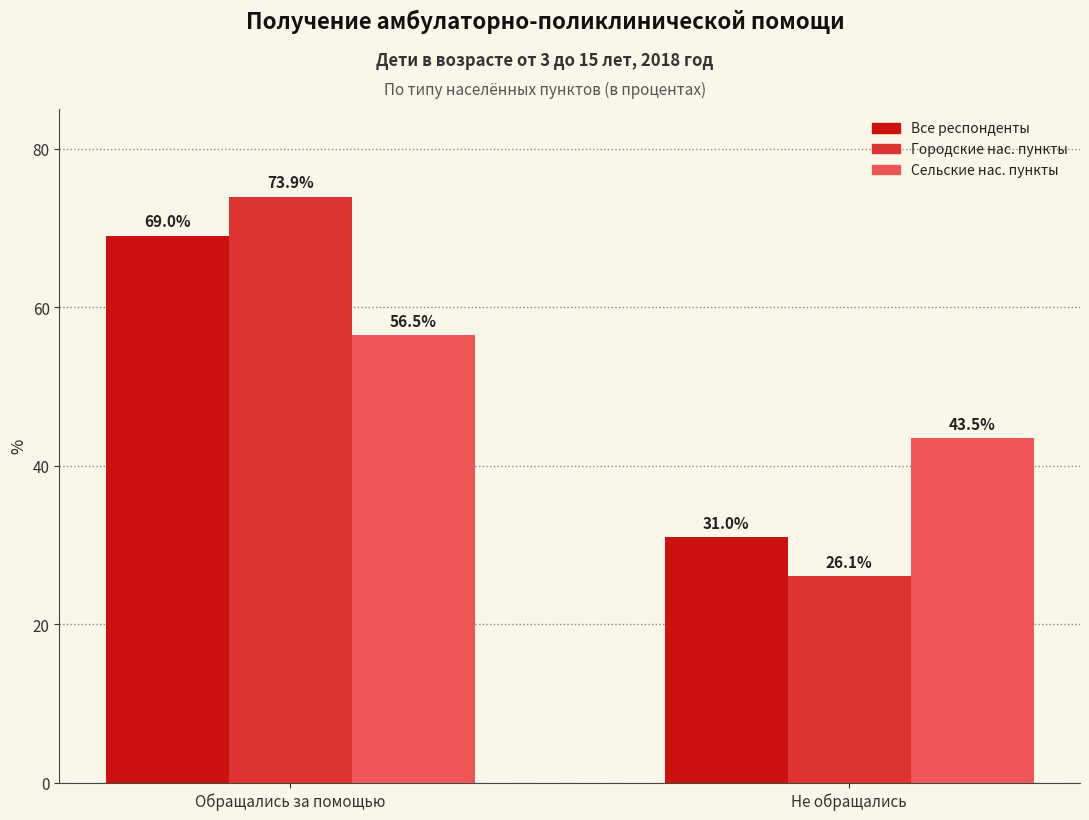

Rank the series at Не обращались from lowest to highest value.

Городские нас. пункты, Все респонденты, Сельские нас. пункты